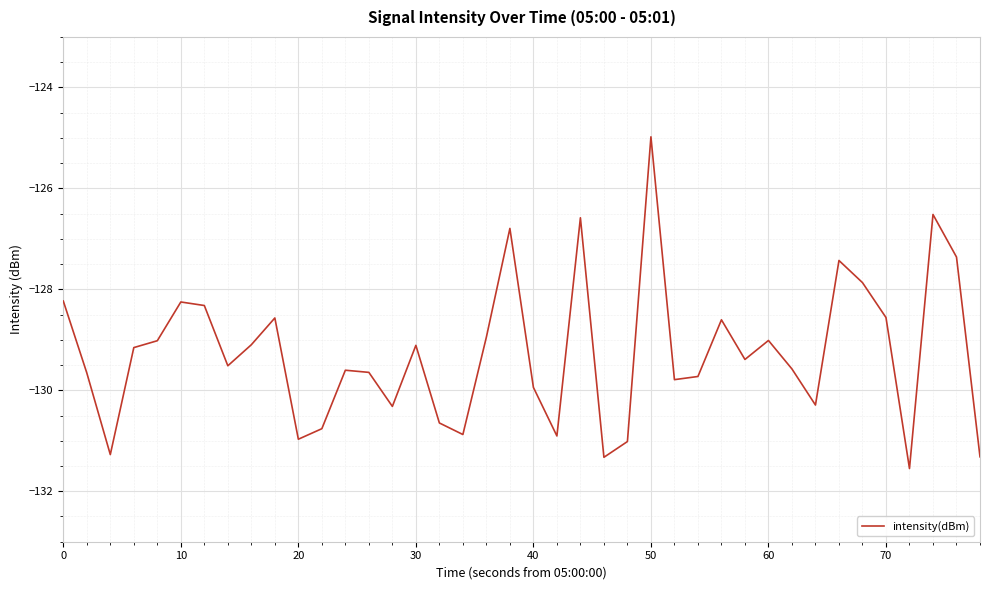

What is the difference between the maximum and minimum values?

6.6